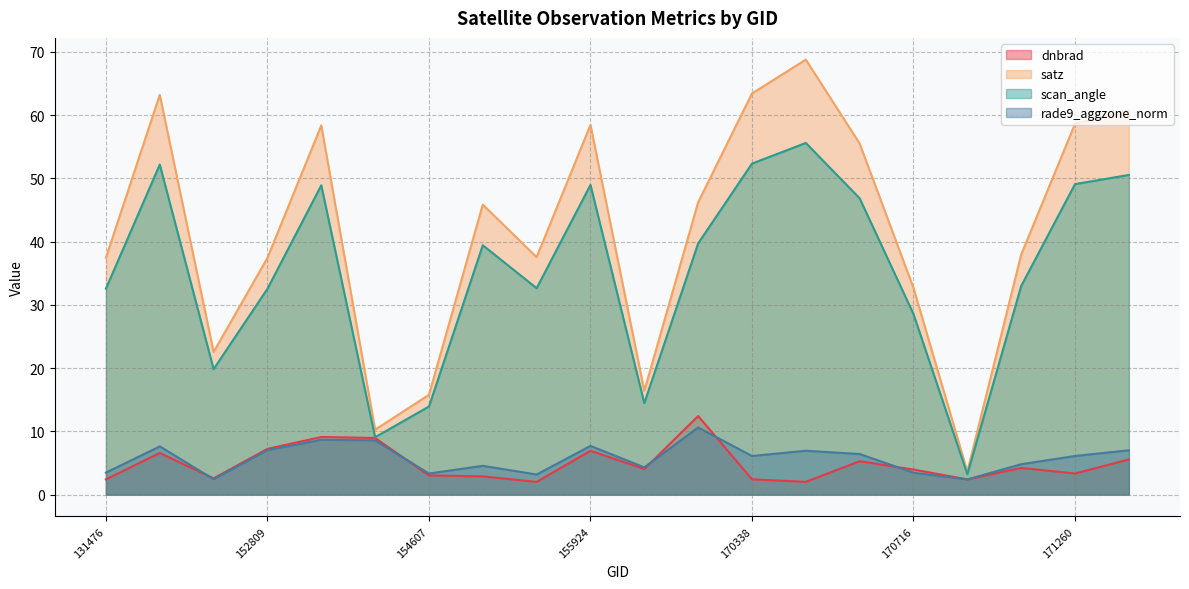

What is the average value of the scan_angle series?

35.2